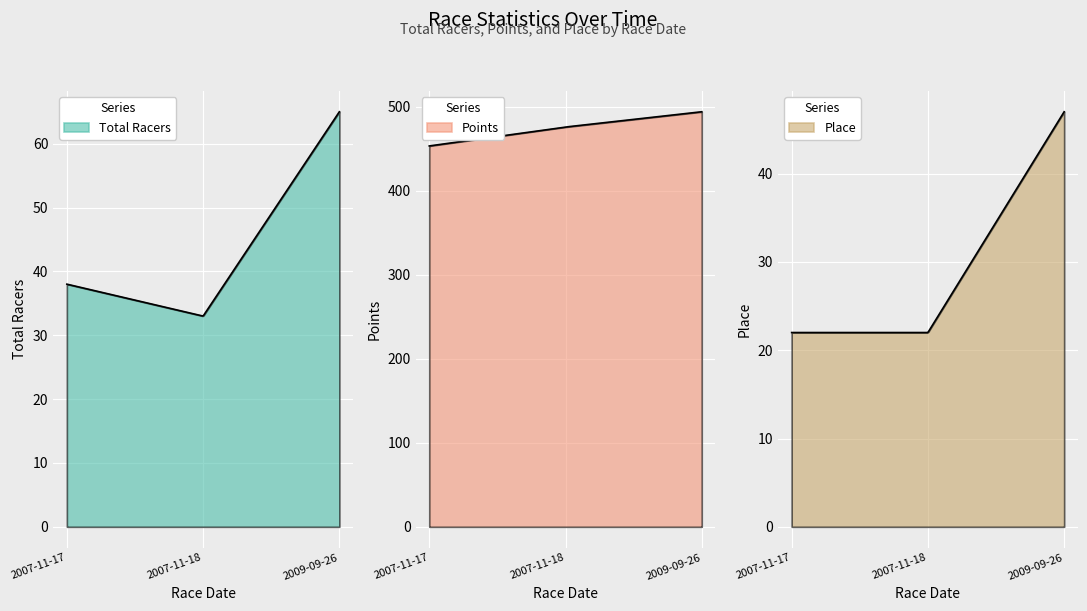

Between 2007-11-18 and 2009-09-26, which series saw the biggest shift?

Total Racers